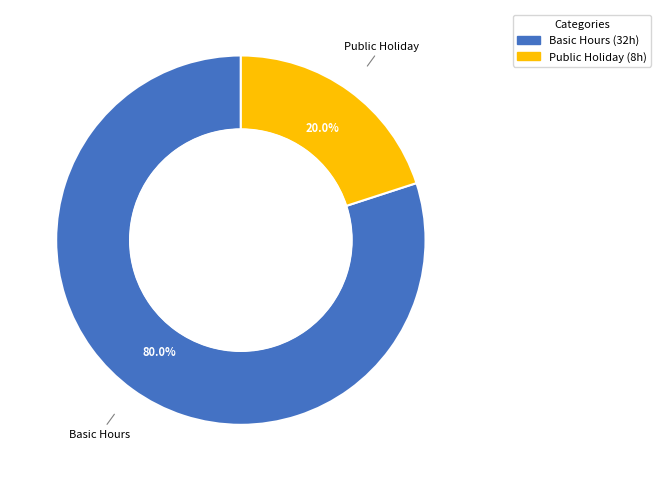

Count the number of slices in the pie.

2